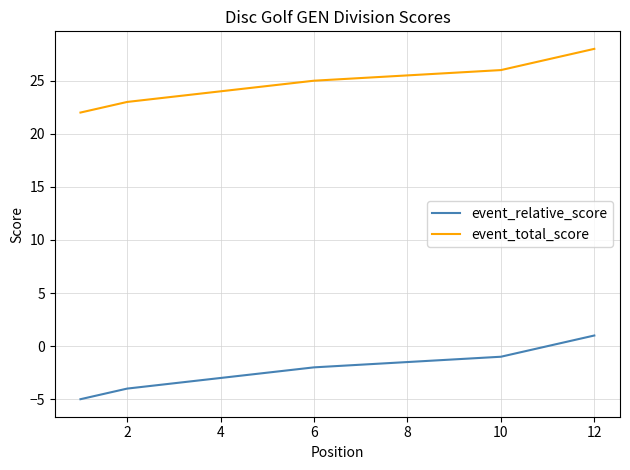

What are all the series names shown in the legend?

event_relative_score, event_total_score